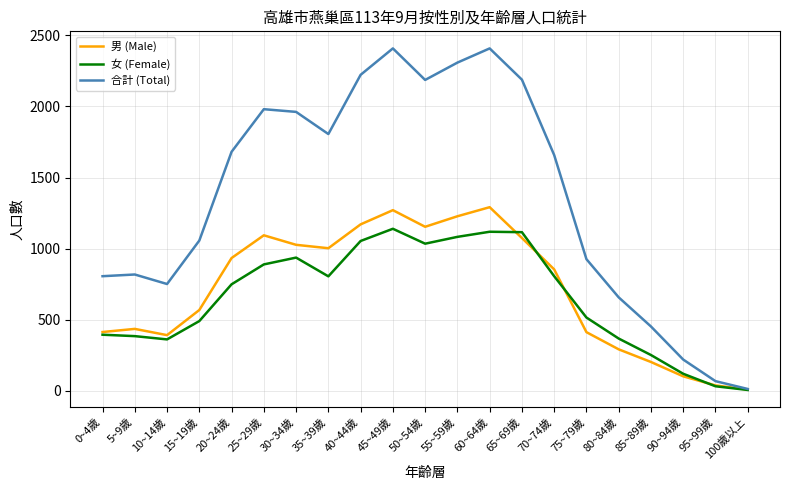

Rank the series at 50~54歲 from highest to lowest value.

合計 (Total), 男 (Male), 女 (Female)